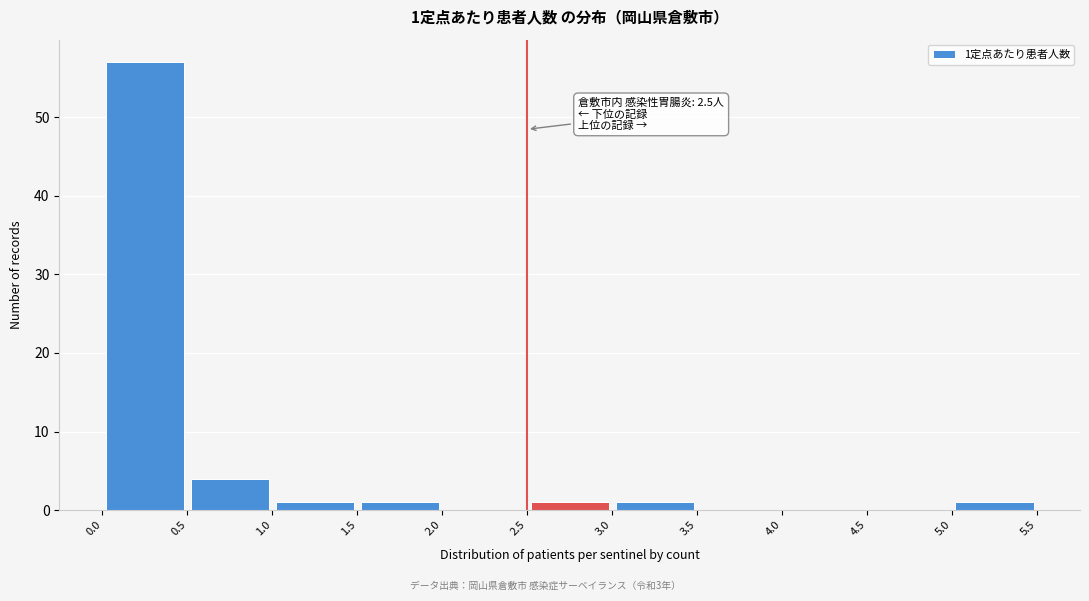

Which range on the x-axis has the tallest bar?

0.0 to 0.5